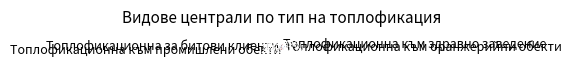

Is there a majority slice in this chart?

No